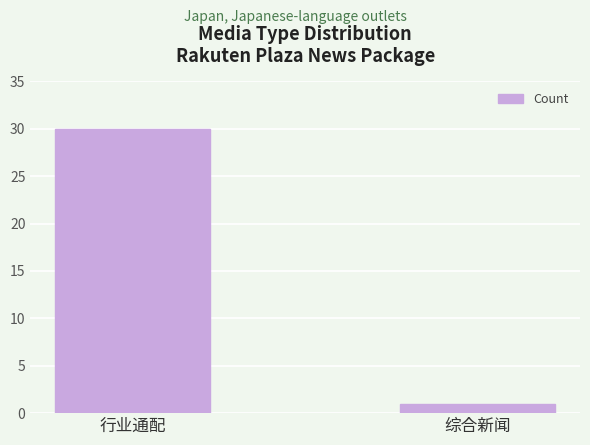

Which label corresponds to the smallest value in the chart?

综合新闻